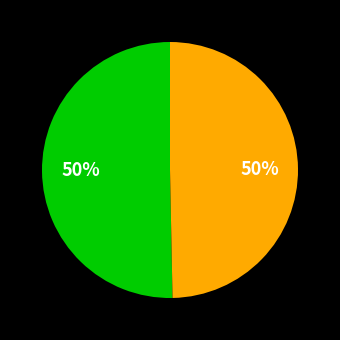

To the nearest percent, what is the average slice percentage?

50%